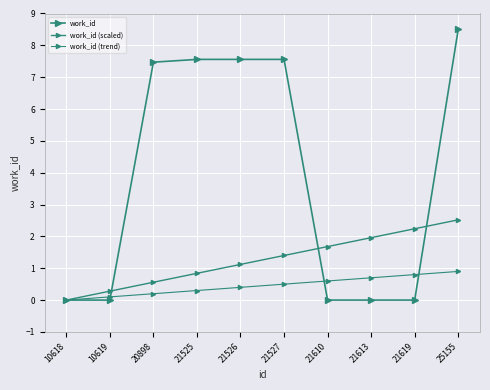

How many lines are shown in the chart?

3